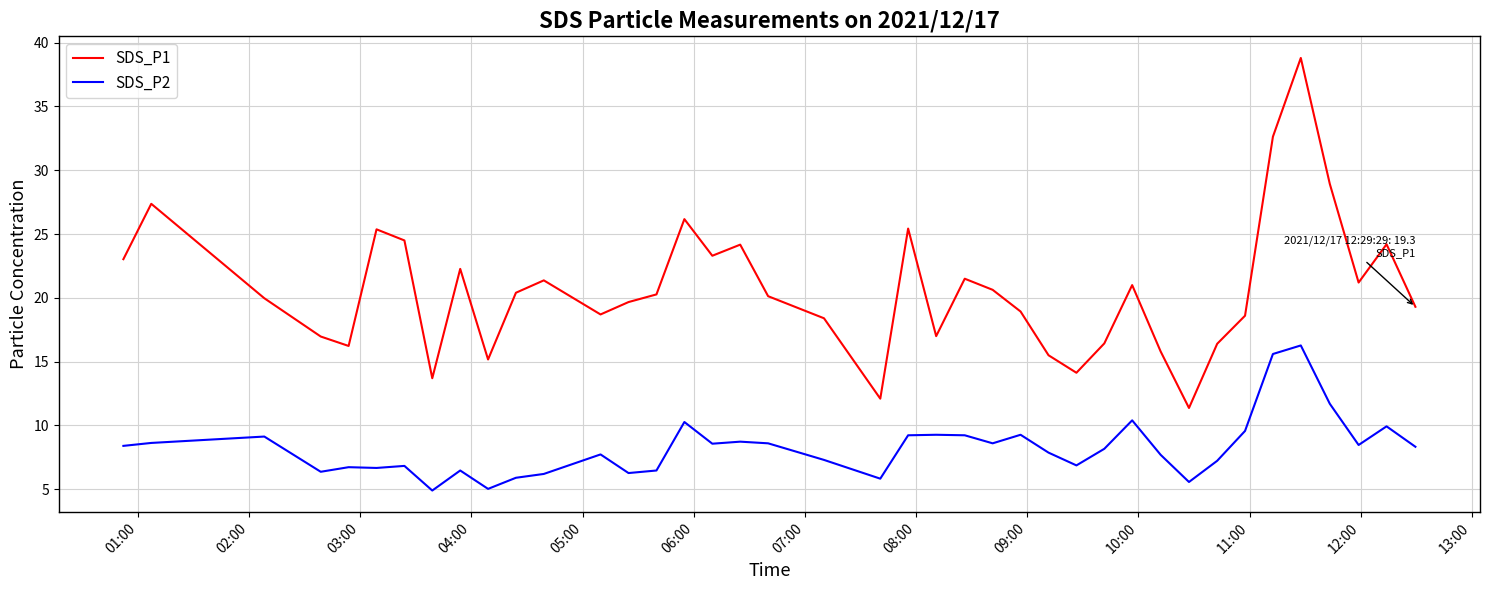

Count the number of categories in the chart.

40